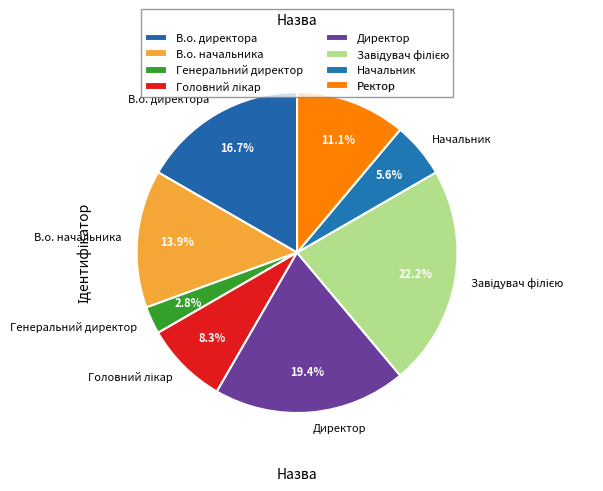

How many segments does this pie chart have?

8